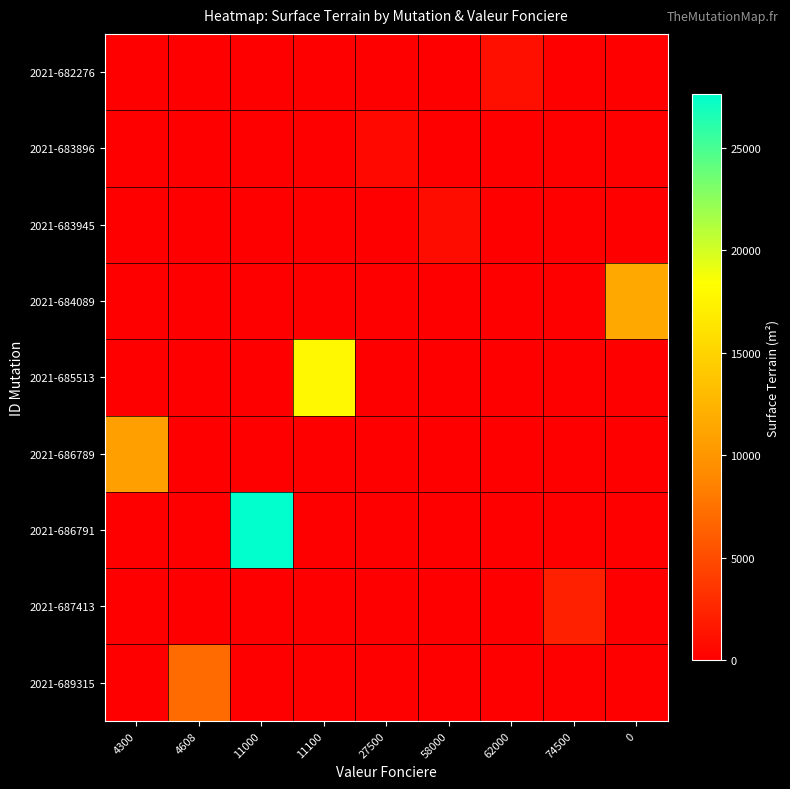

Which series changed the most between 11100 and 0?

2021-685513